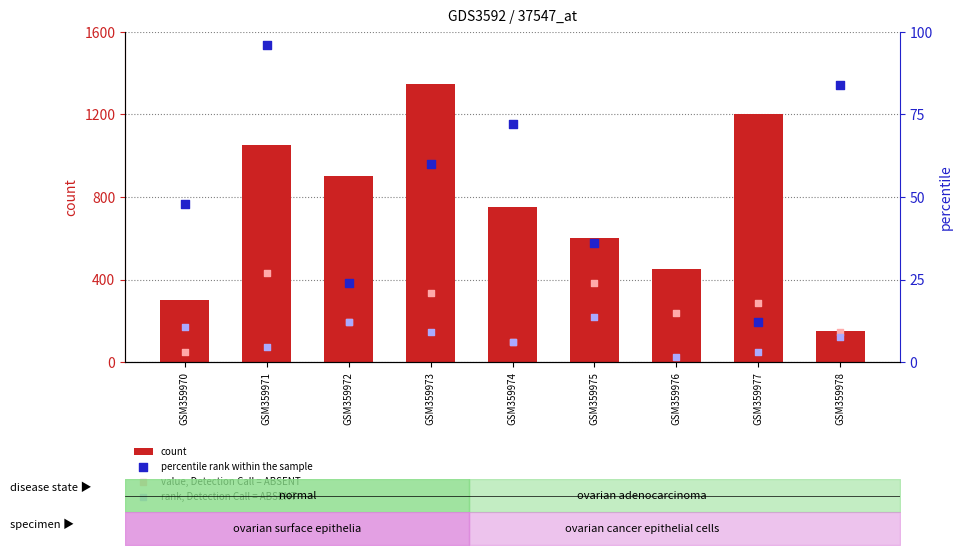

At which category is the sum across all series the highest?

GSM359973